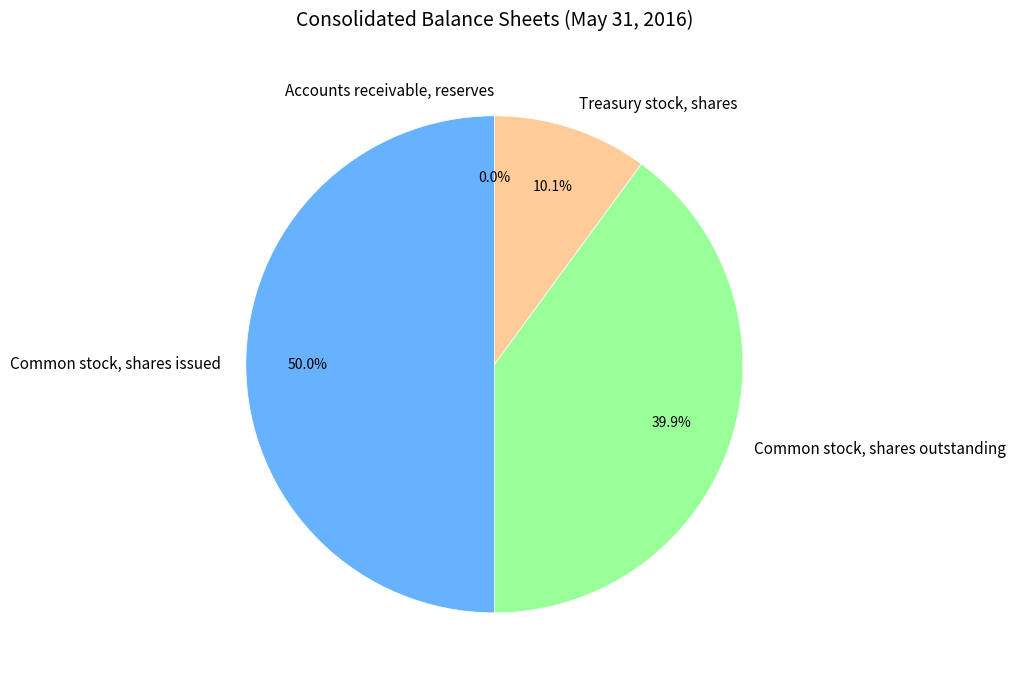

To the nearest percent, what is the combined percentage of Common stock, shares issued and Common stock, shares outstanding?

90%